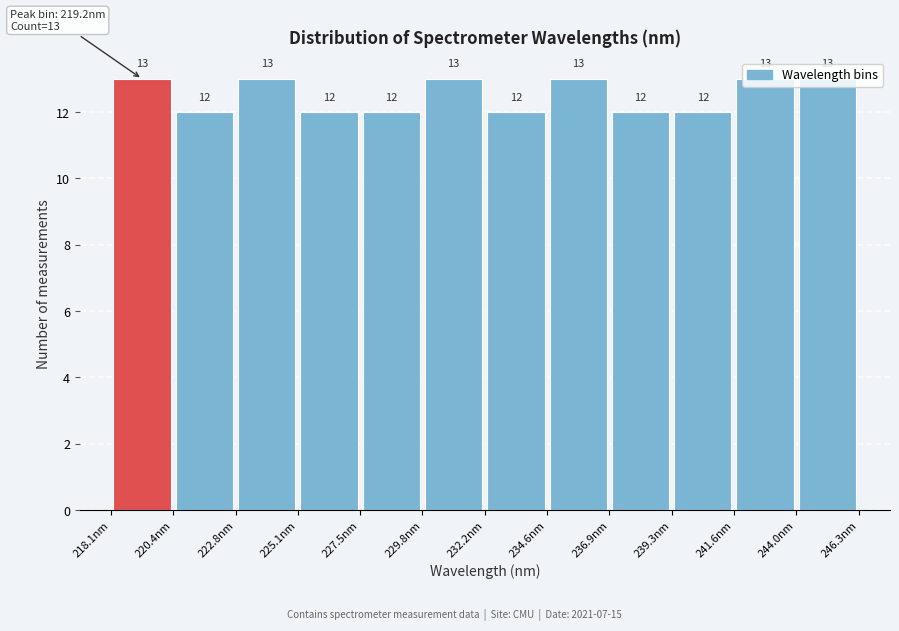

Reading left to right, transcribe this chart: for each bar, give the range it covers on the x-axis and its height. The bar edges are not printed on the chart, so give them approximately, as read against the axis.

218.0 to 220.5: 13
220.5 to 223.0: 12
223.0 to 225.0: 13
225.0 to 227.5: 12
227.5 to 230.0: 12
230.0 to 232.0: 13
232.0 to 234.5: 12
234.5 to 237.0: 13
237.0 to 239.5: 12
239.5 to 241.5: 12
241.5 to 244.0: 13
244.0 to 246.5: 13